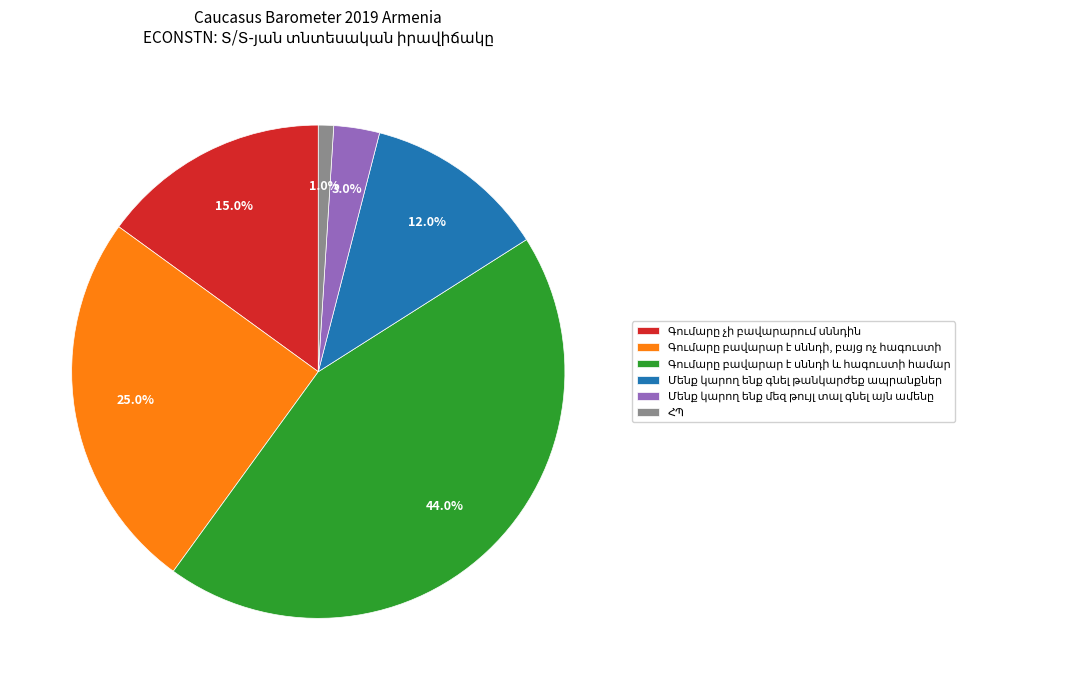

How many segments does this pie chart have?

6